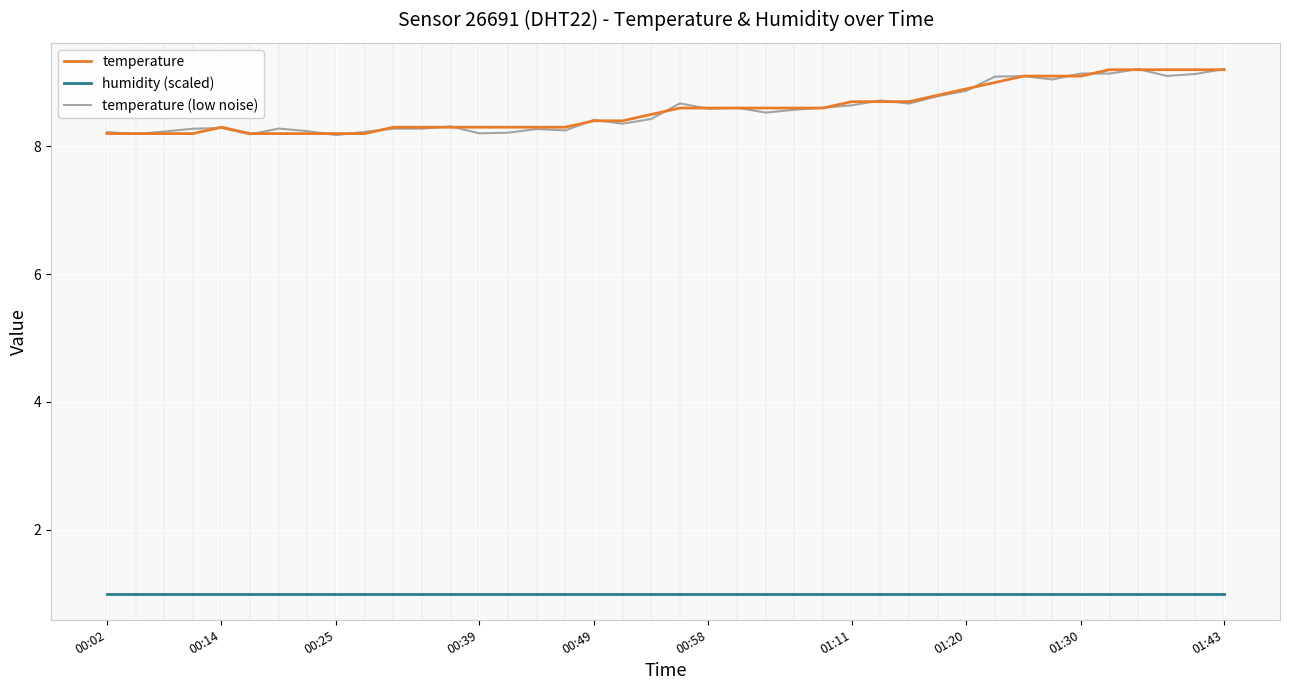

What is the smallest value displayed?

1.0